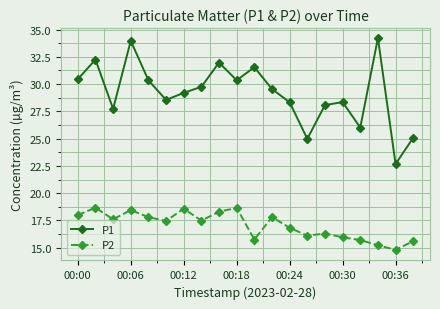

What is the maximum value for P1?

34.2